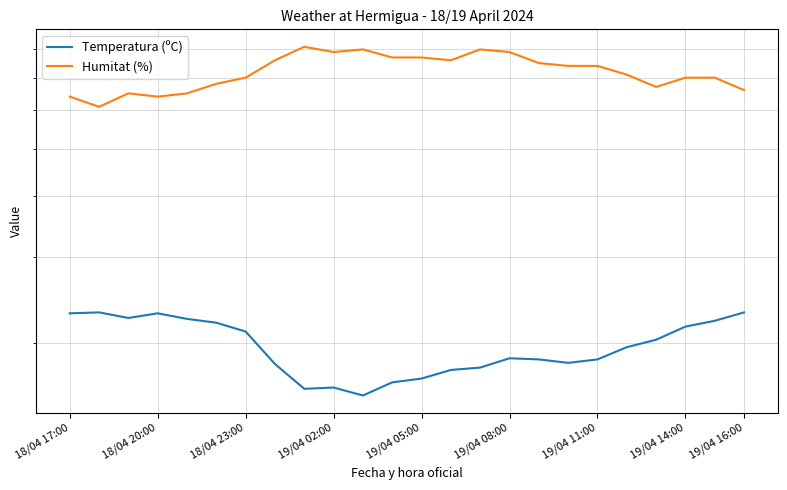

What is the difference between the highest and lowest values at 19/04 05:00?

42.6